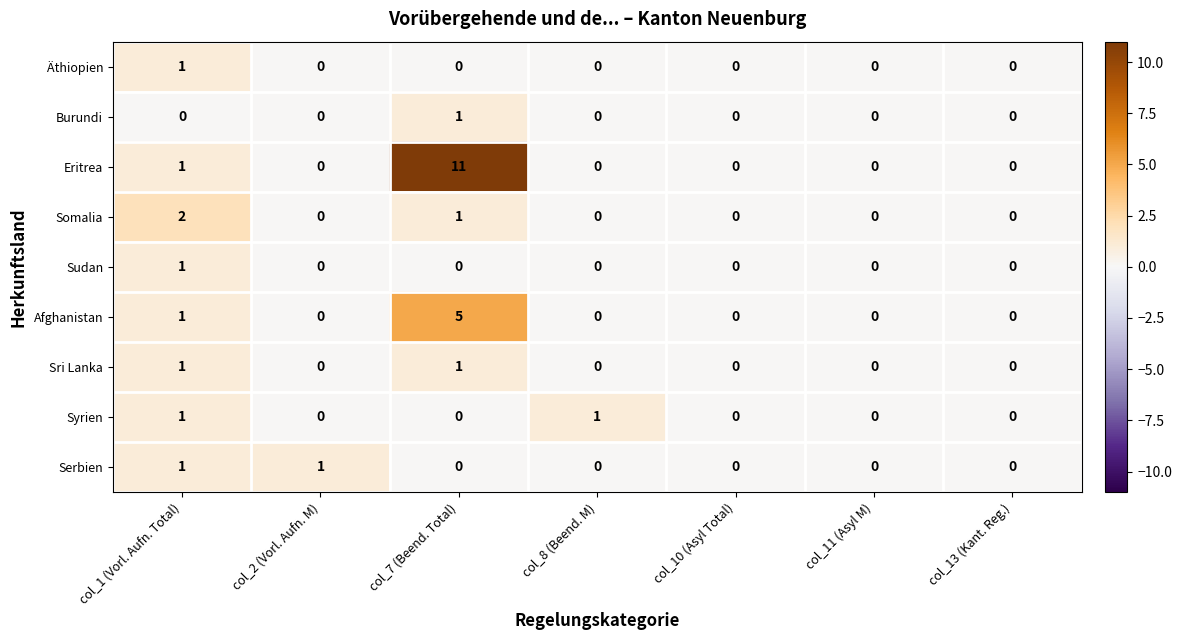

Is it true that Syrien equals 0 at col_10 (Asyl Total)?

True